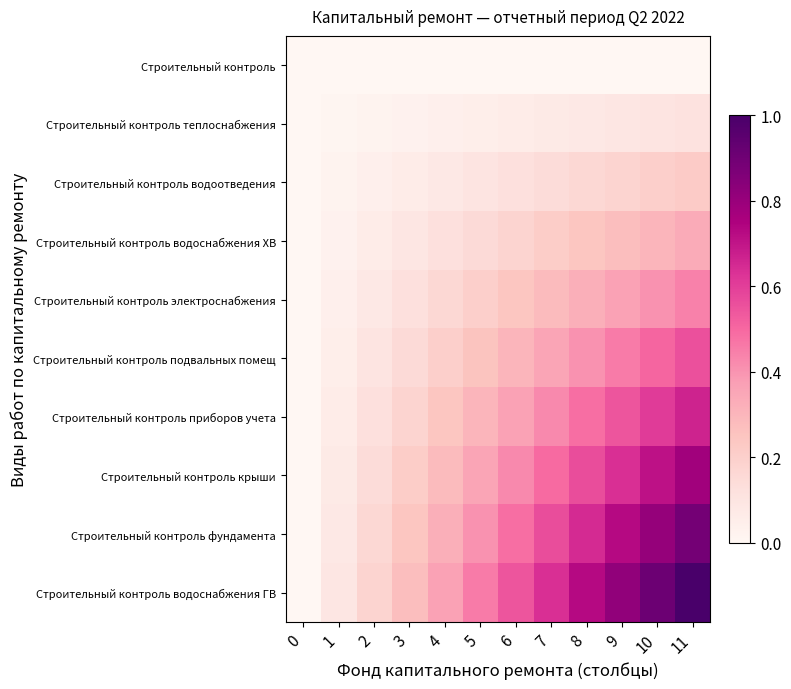

Reading left to right, list all the values displayed in this chart.

Строительный контроль: 0=0.0	1=0.0	2=0.0	3=0.0	4=0.0	5=0.0	6=0.0	7=0.0	8=0.0	9=0.0	10=0.0	11=0.0
Строительный контроль теплоснабжения: 0=0.0	1=0.0	2=0.0	3=0.0	4=0.0	5=0.1	6=0.1	7=0.1	8=0.1	9=0.1	10=0.1	11=0.1
Строительный контроль водоотведения: 0=0.0	1=0.0	2=0.0	3=0.1	4=0.1	5=0.1	6=0.1	7=0.1	8=0.2	9=0.2	10=0.2	11=0.2
Строительный контроль водоснабжения ХВ: 0=0.0	1=0.0	2=0.1	3=0.1	4=0.1	5=0.2	6=0.2	7=0.2	8=0.2	9=0.3	10=0.3	11=0.3
Строительный контроль электроснабжения: 0=0.0	1=0.0	2=0.1	3=0.1	4=0.2	5=0.2	6=0.2	7=0.3	8=0.3	9=0.4	10=0.4	11=0.4
Строительный контроль подвальных помещ: 0=0.0	1=0.1	2=0.1	3=0.2	4=0.2	5=0.3	6=0.3	7=0.4	8=0.4	9=0.5	10=0.5	11=0.6
Строительный контроль приборов учета: 0=0.0	1=0.1	2=0.1	3=0.2	4=0.2	5=0.3	6=0.4	7=0.4	8=0.5	9=0.5	10=0.6	11=0.7
Строительный контроль крыши: 0=0.0	1=0.1	2=0.1	3=0.2	4=0.3	5=0.4	6=0.4	7=0.5	8=0.6	9=0.6	10=0.7	11=0.8
Строительный контроль фундамента: 0=0.0	1=0.1	2=0.2	3=0.2	4=0.3	5=0.4	6=0.5	7=0.6	8=0.6	9=0.7	10=0.8	11=0.9
Строительный контроль водоснабжения ГВ: 0=0.0	1=0.1	2=0.2	3=0.3	4=0.4	5=0.5	6=0.5	7=0.6	8=0.7	9=0.8	10=0.9	11=1.0